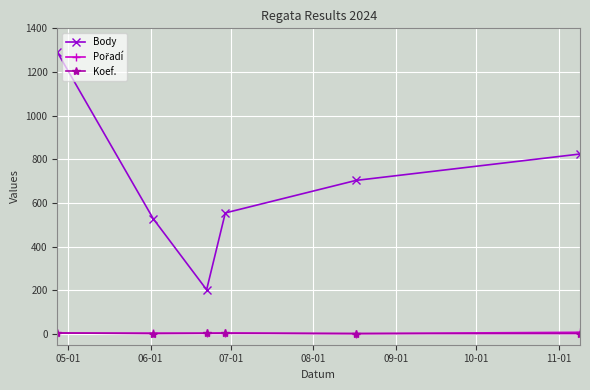

True or false: Body has more than 2 interior local peaks.

False